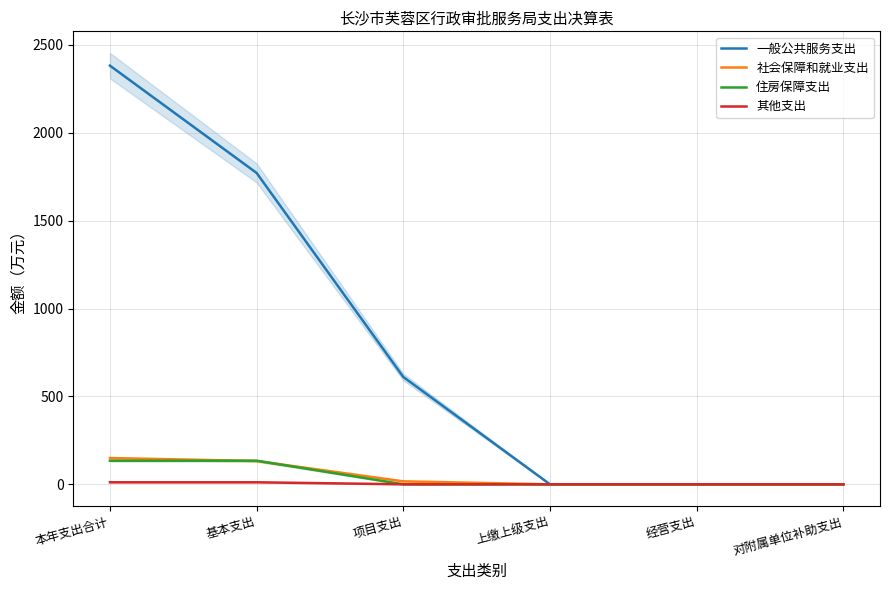

What is the label of the 4th point from the right?

项目支出